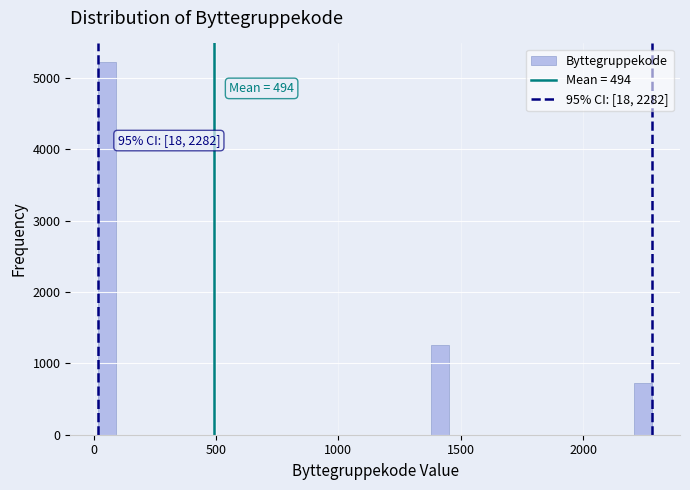

Read against the x-axis, roughly where is the centre of the tallest bar?

50